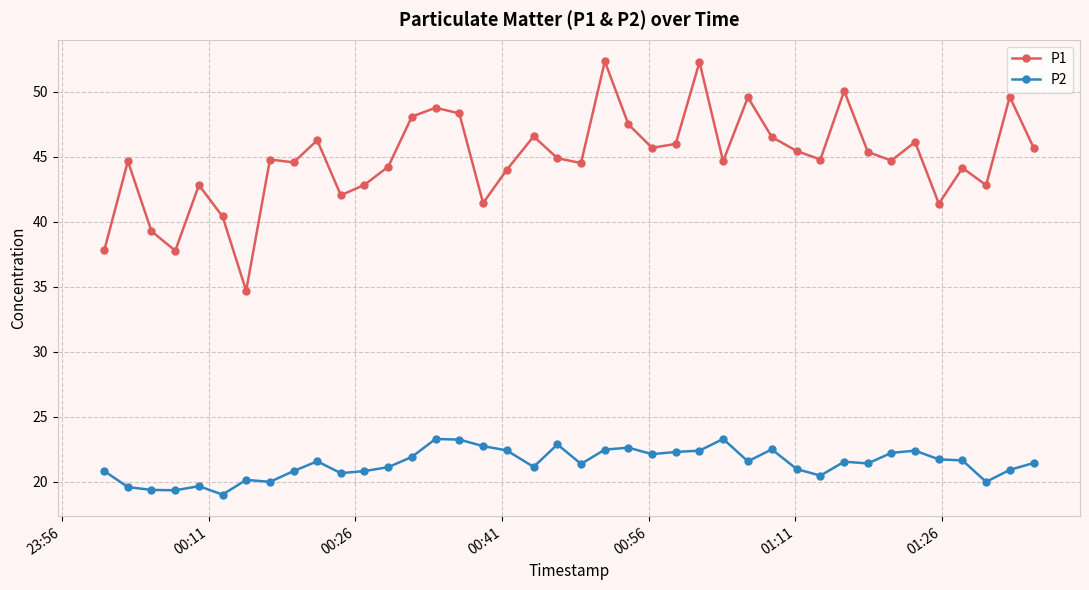

What is the value of the P1 point at the 10th from the left?

46.3